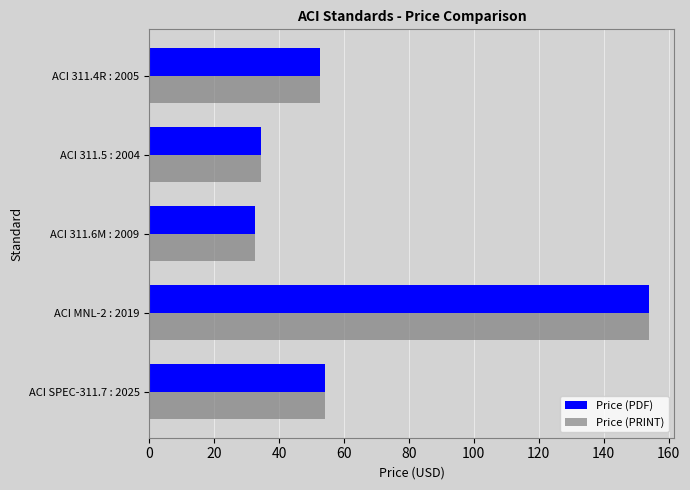

Where is Price (PRINT) nearest to the value 93?

ACI SPEC-311.7 : 2025